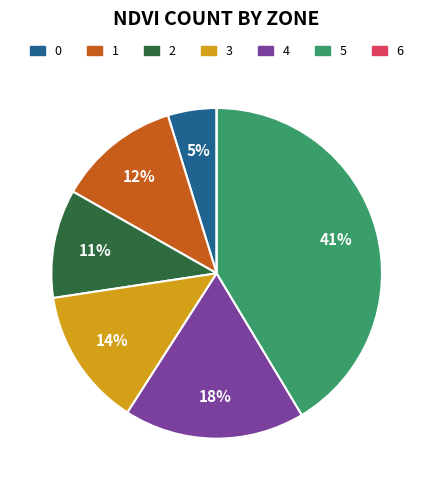

What is the ratio of the value at 5 to the value at 4?

2.3